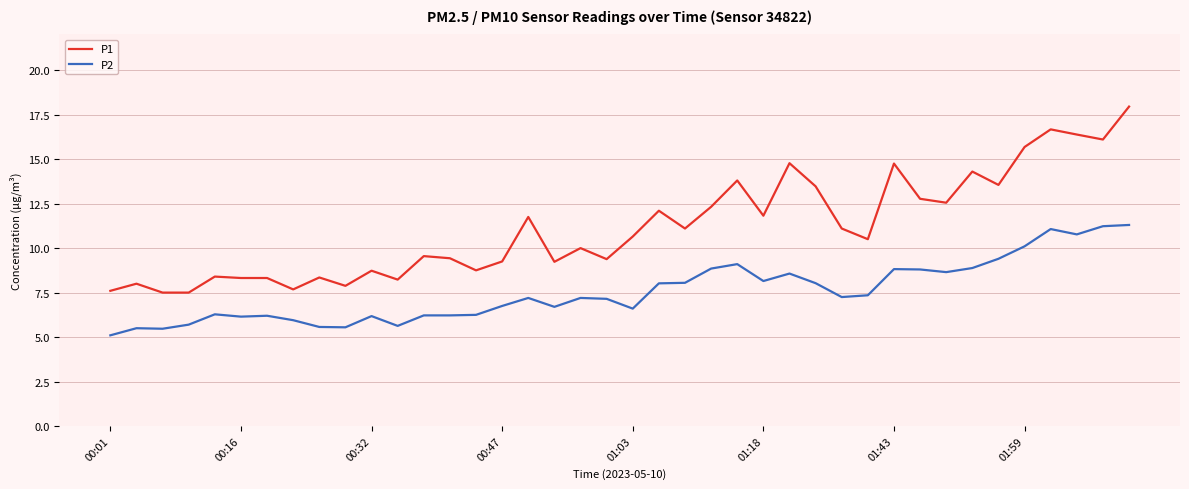

Which series has the largest total across all categories?

P1